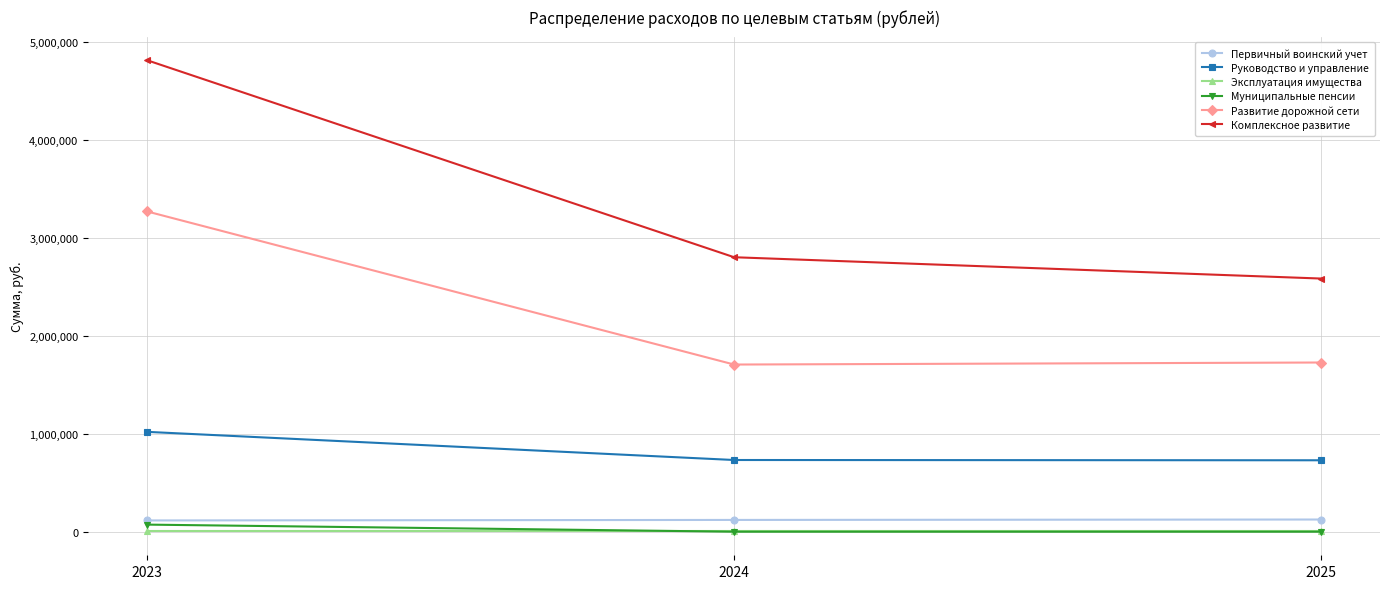

What is the maximum value shown in the chart?

4813235.4